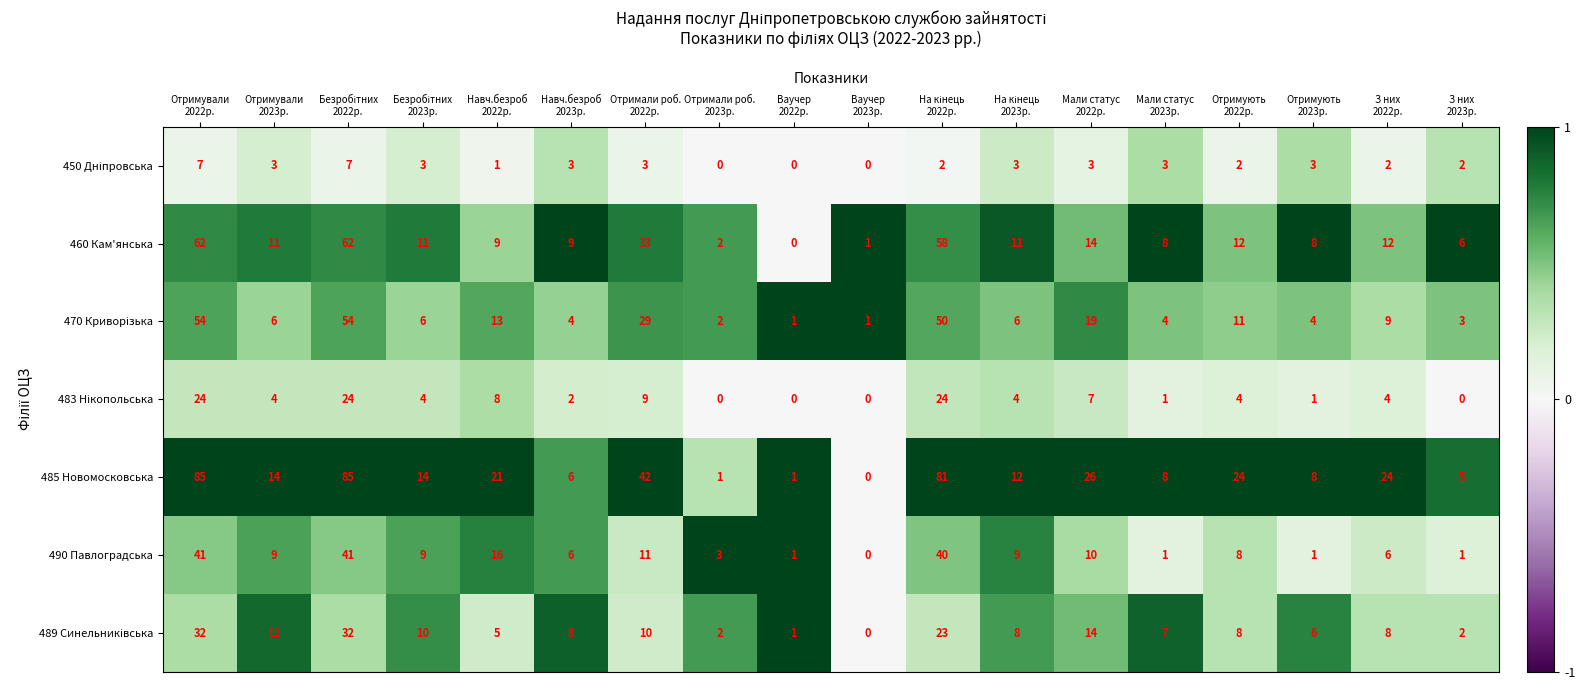

Which series has the largest total across all categories?

485 Новомосковська